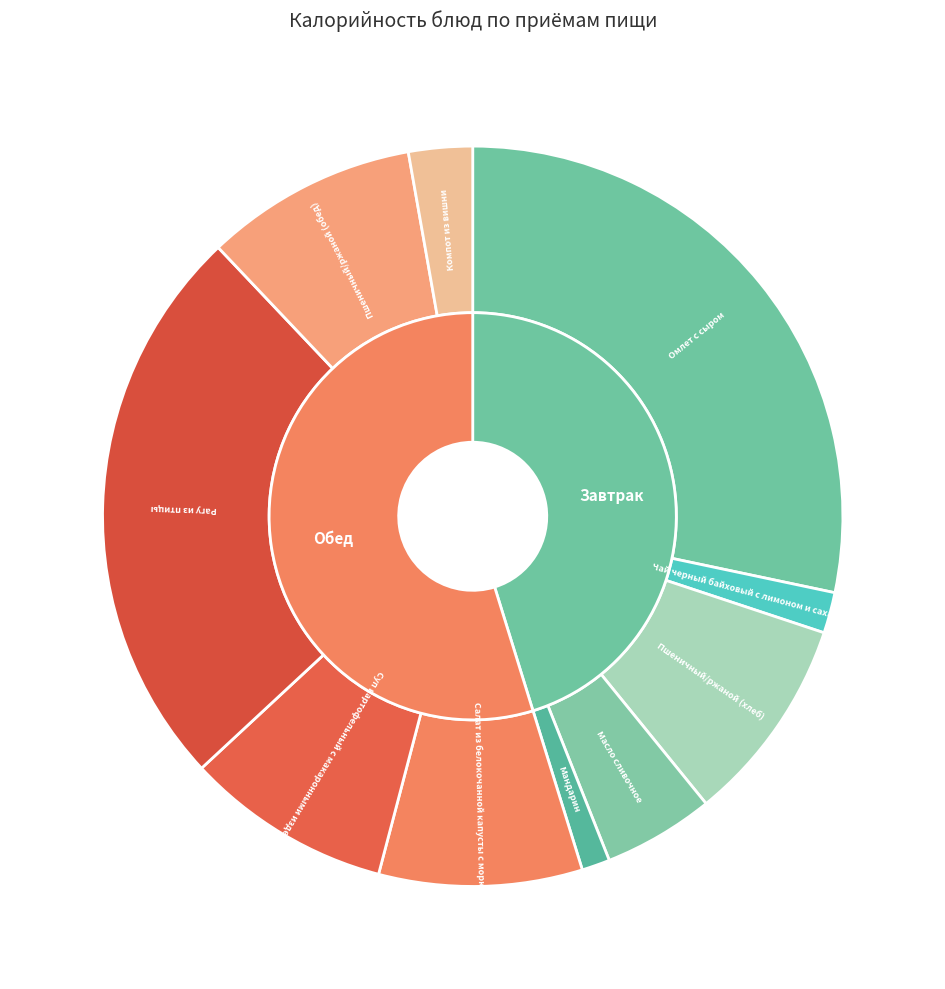

Approximately how many times larger is the value at Пшеничный/ржаной (хлеб) compared to Суп картофельный с макаронными изделиями?

1.0